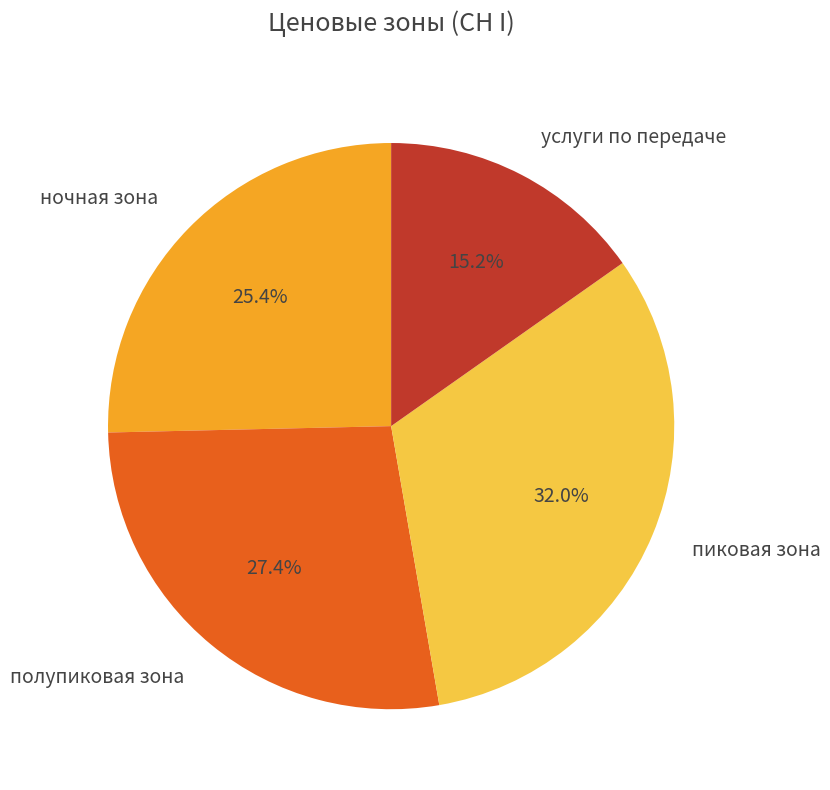

To the nearest percent, what portion does услуги по передаче represent?

15%